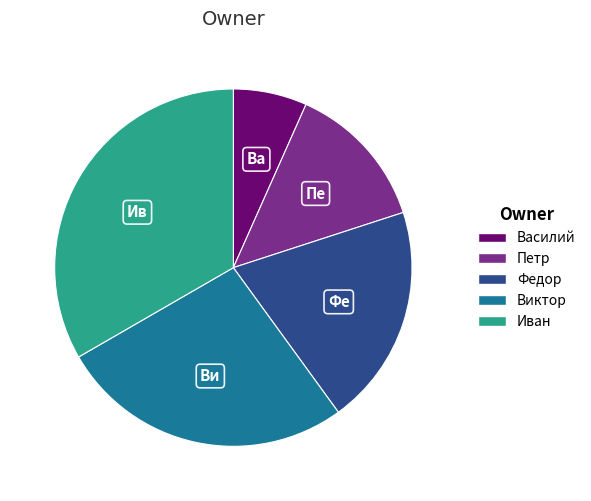

How many slices are in this pie chart?

5